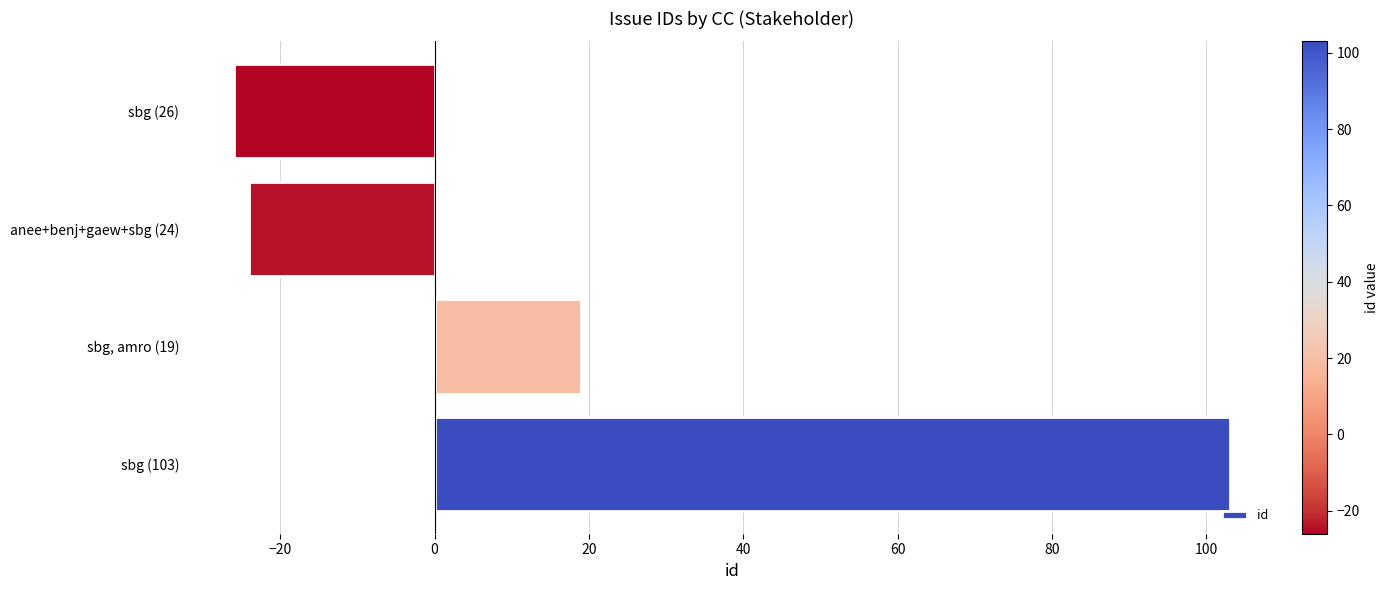

Which has a higher value, sbg (103) or sbg (26)?

sbg (103)